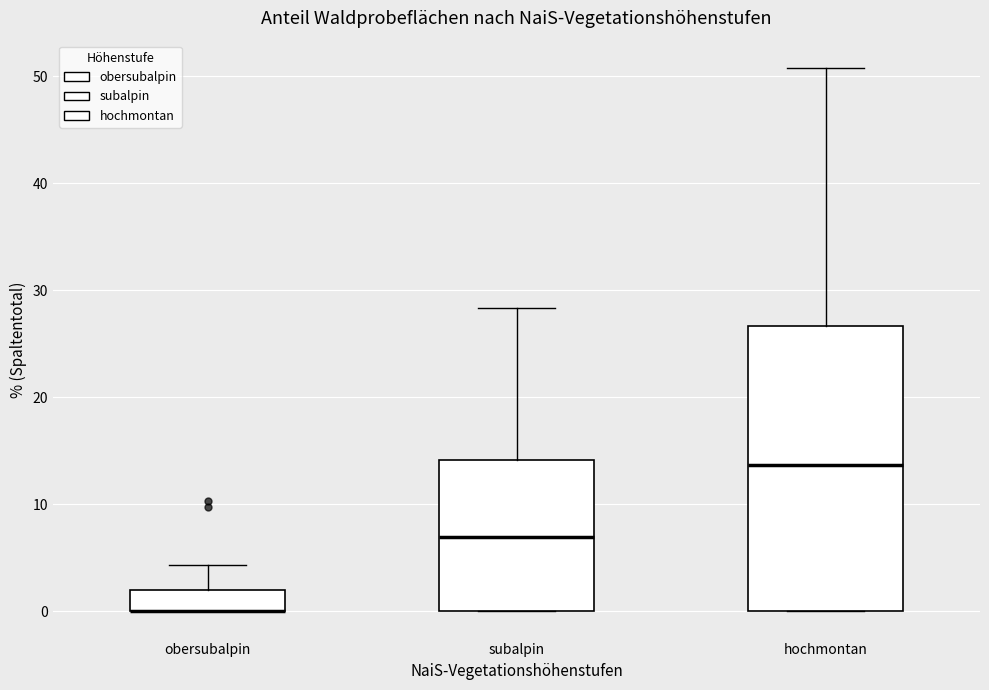

Reading left to right, read every box against the y-axis: the position of its median line, the range the box covers, and the ends of its whiskers. The values are not printed on the chart, so give them approximately, as read against the axis.

obersubalpin: median 0 (drawn on the box's lower edge), box 0 to 2, whiskers 0 to 4
subalpin: median 7, box 0 to 14, whiskers 0 to 28
hochmontan: median 14, box 0 to 27, whiskers 0 to 51